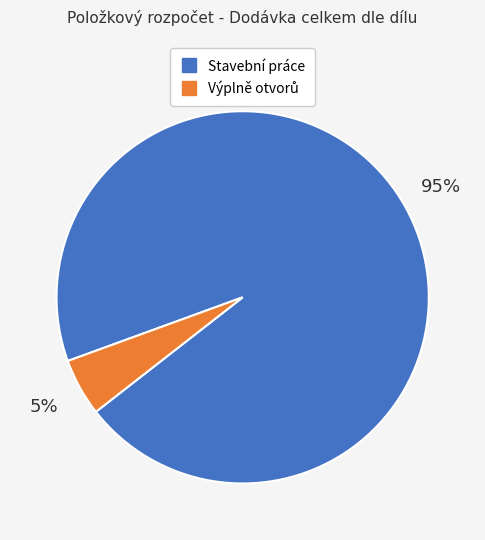

To the nearest percent, what is the difference between the largest and smallest slice percentages?

90%